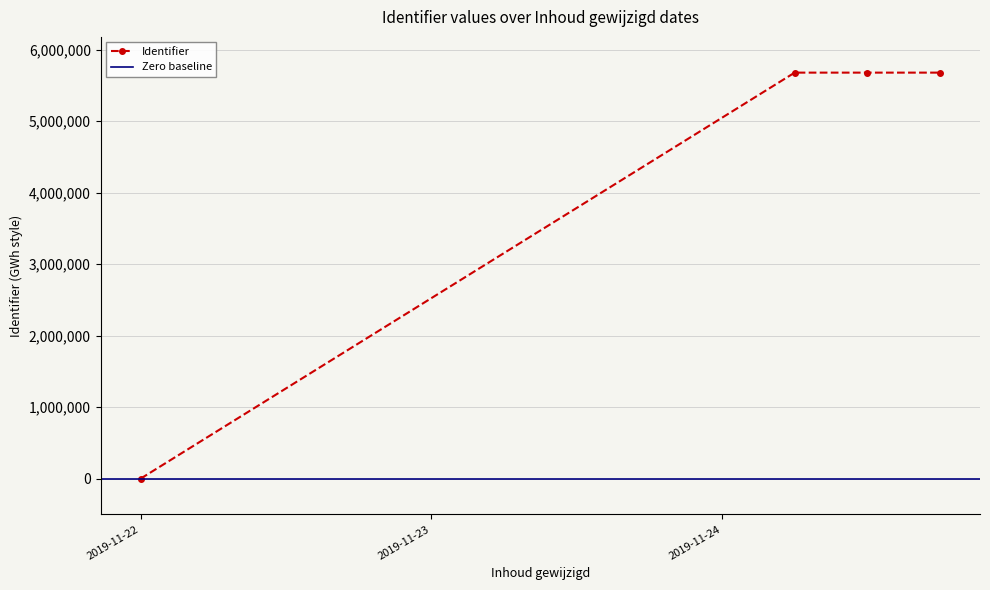

What is the maximum value for Identifier?

5680784